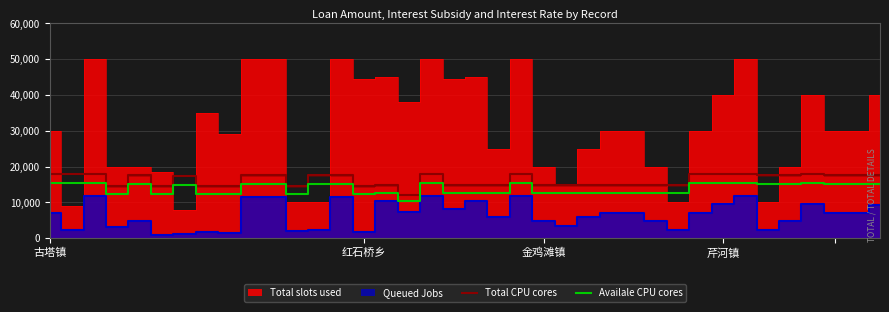

Reading left to right, list all the values displayed in this chart.

Total CPU cores: 18048.5	18048.5	18048.5	14630.0	17670.0	14630.0	17480.0	14630.0	14630.0	17670.0	17670.0	14630.0	17670.0	17670.0	14630.0	14725.0	12190.4	18048.5	14725.0	14725.0	14725.0	18048.5	14725.0	14725.0	14725.0	14725.0	14725.0	14725.0	14725.0	18048.5	18048.5	18048.5	17670.0	17670.0	18048.5	17670.0	17670.0	17670.0
Availale CPU cores: 15341.2	15341.2	15341.2	12435.5	15019.5	12435.5	14858.0	12435.5	12435.5	15019.5	15019.5	12435.5	15019.5	15019.5	12435.5	12516.2	10361.8	15341.2	12516.2	12516.2	12516.2	15341.2	12516.2	12516.2	12516.2	12516.2	12516.2	12516.2	12516.2	15341.2	15341.2	15341.2	15019.5	15019.5	15341.2	15019.5	15019.5	15019.5